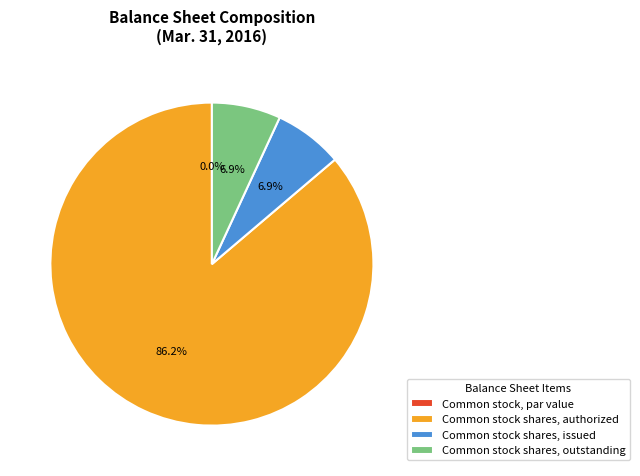

How many slices are in this pie chart?

4